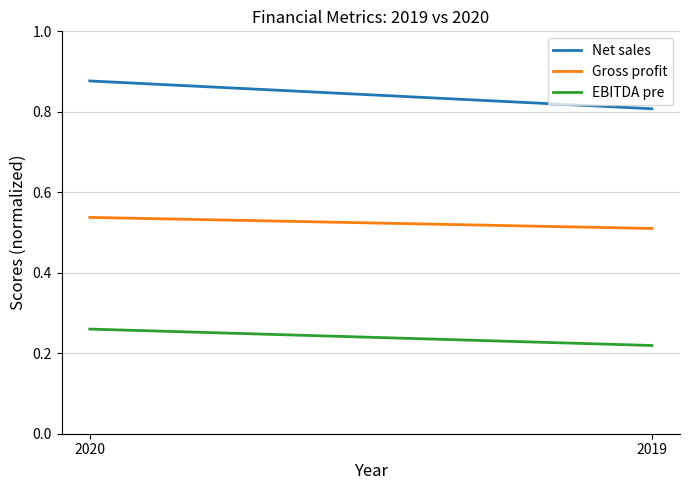

Reading right to left, extract all data points from this chart.

Net sales: 2019=0.8	2020=0.9
Gross profit: 2019=0.5	2020=0.5
EBITDA pre: 2019=0.2	2020=0.3